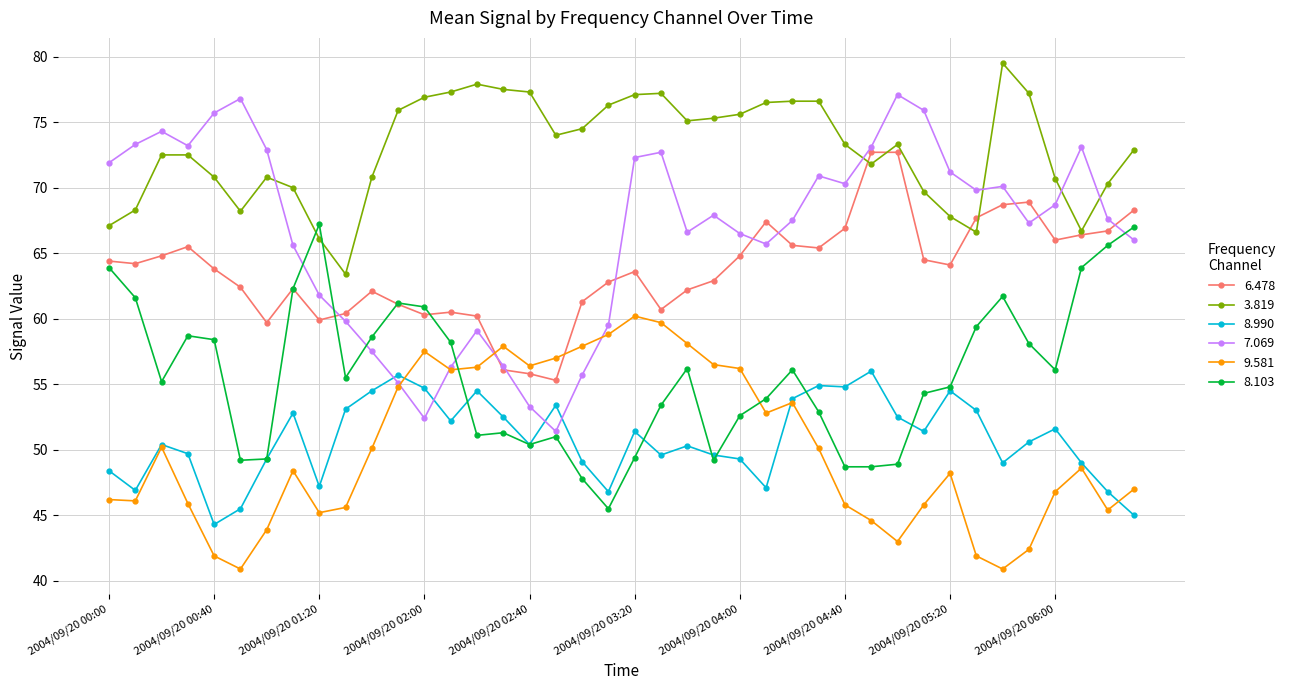

How many lines are shown in the chart?

6